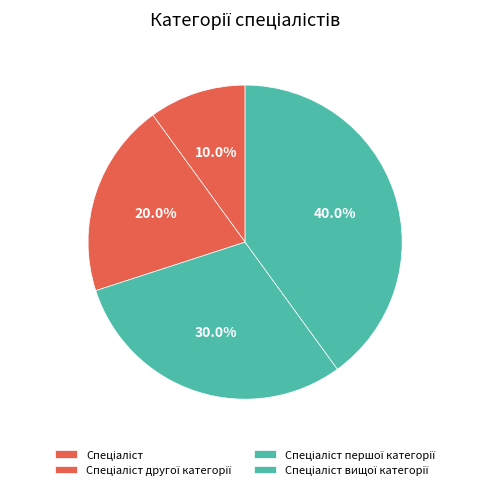

Count the number of slices in the pie.

4